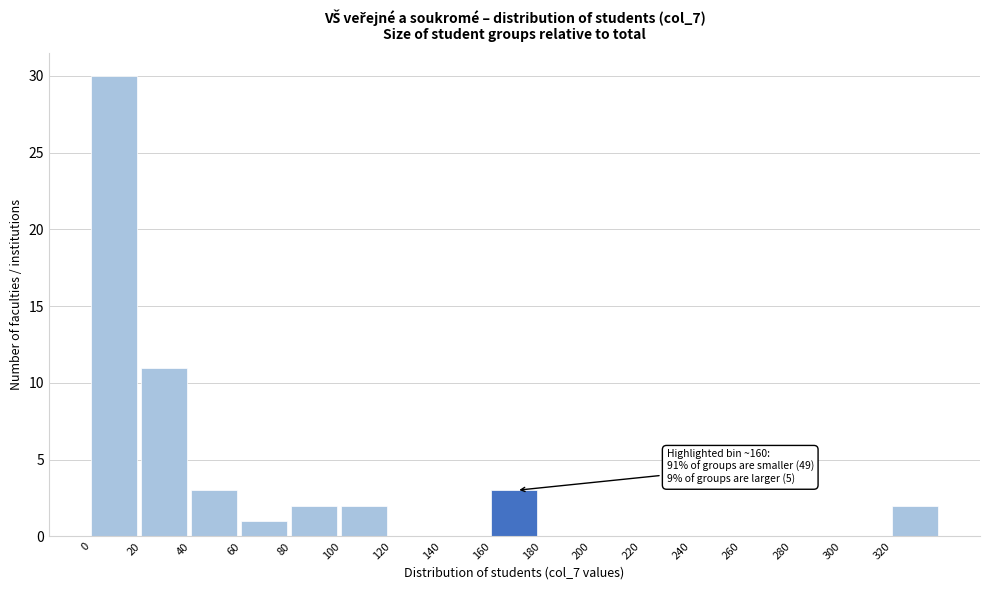

Over which range of the x-axis is the bar tallest?

0 to 20